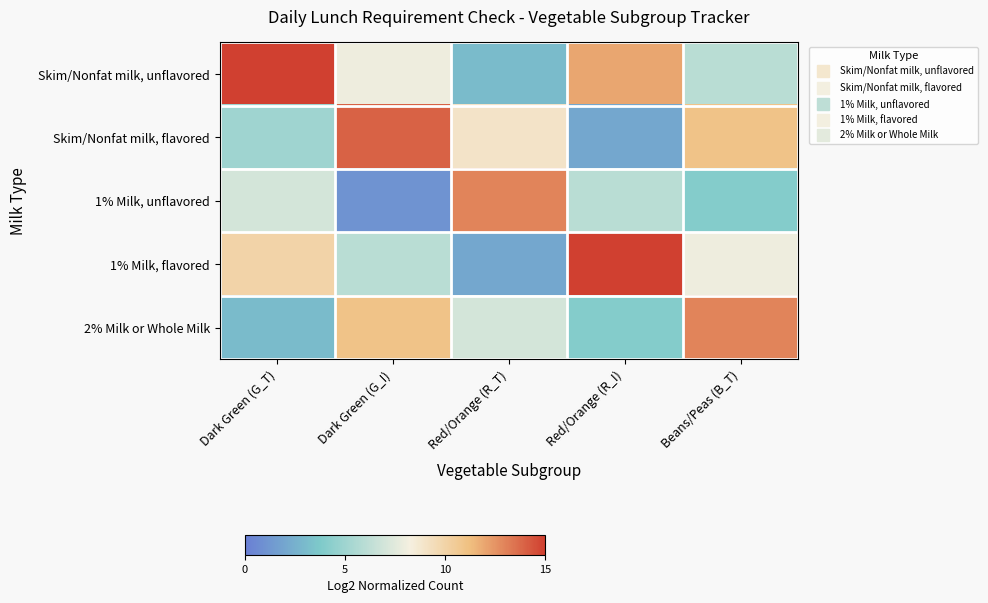

Reading left to right, what are all the values shown in this chart?

Skim/Nonfat milk, unflavored: Dark Green (G_T)=15	Dark Green (G_I)=8	Red/Orange (R_T)=3	Red/Orange (R_I)=12	Beans/Peas (B_T)=6
Skim/Nonfat milk, flavored: Dark Green (G_T)=5	Dark Green (G_I)=14	Red/Orange (R_T)=9	Red/Orange (R_I)=2	Beans/Peas (B_T)=11
1% Milk, unflavored: Dark Green (G_T)=7	Dark Green (G_I)=1	Red/Orange (R_T)=13	Red/Orange (R_I)=6	Beans/Peas (B_T)=4
1% Milk, flavored: Dark Green (G_T)=10	Dark Green (G_I)=6	Red/Orange (R_T)=2	Red/Orange (R_I)=15	Beans/Peas (B_T)=8
2% Milk or Whole Milk: Dark Green (G_T)=3	Dark Green (G_I)=11	Red/Orange (R_T)=7	Red/Orange (R_I)=4	Beans/Peas (B_T)=13